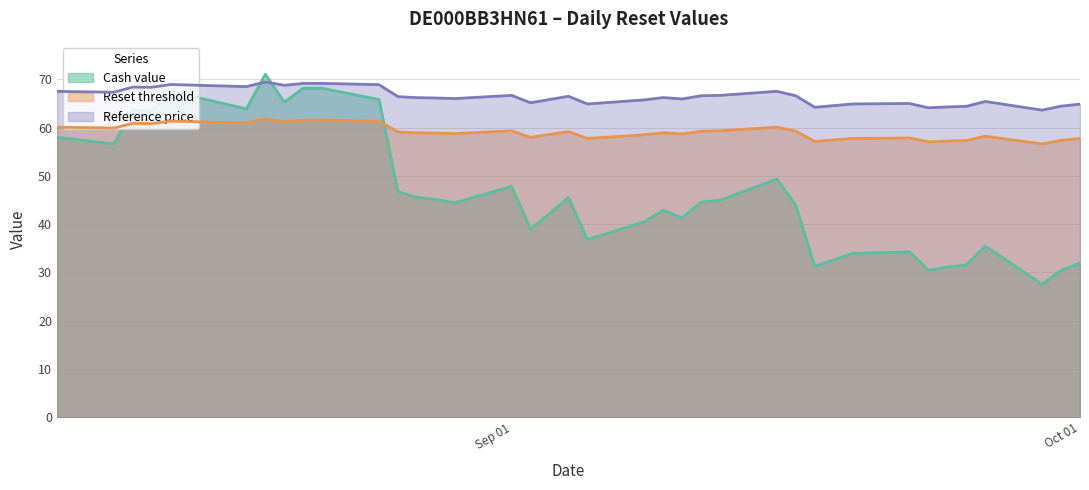

At which category does the chart reach its minimum across all series?

2025-09-29